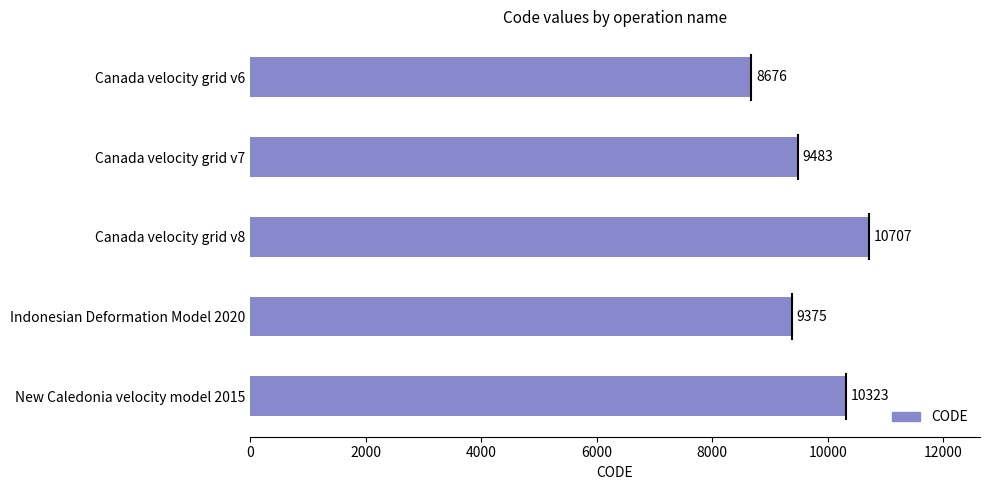

How many bars are there in total?

5